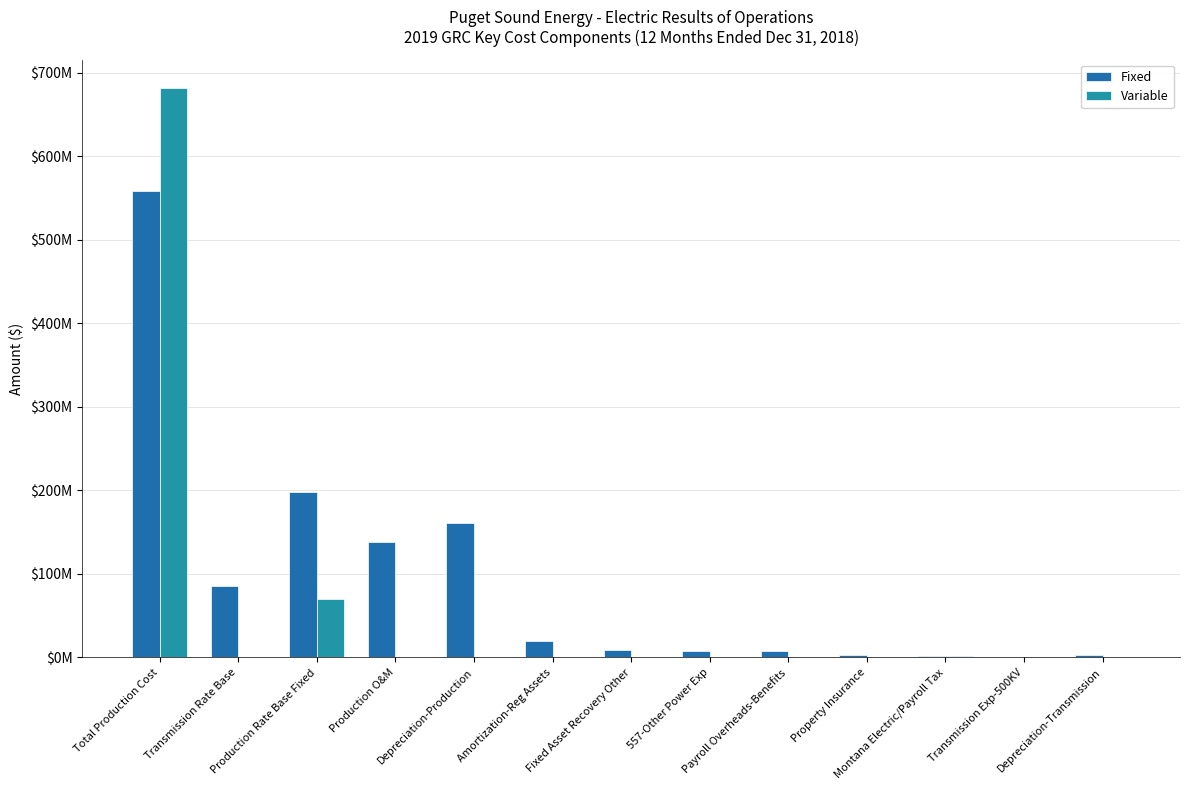

What is the difference between the maximum and minimum values in the Fixed series?

557741414.2